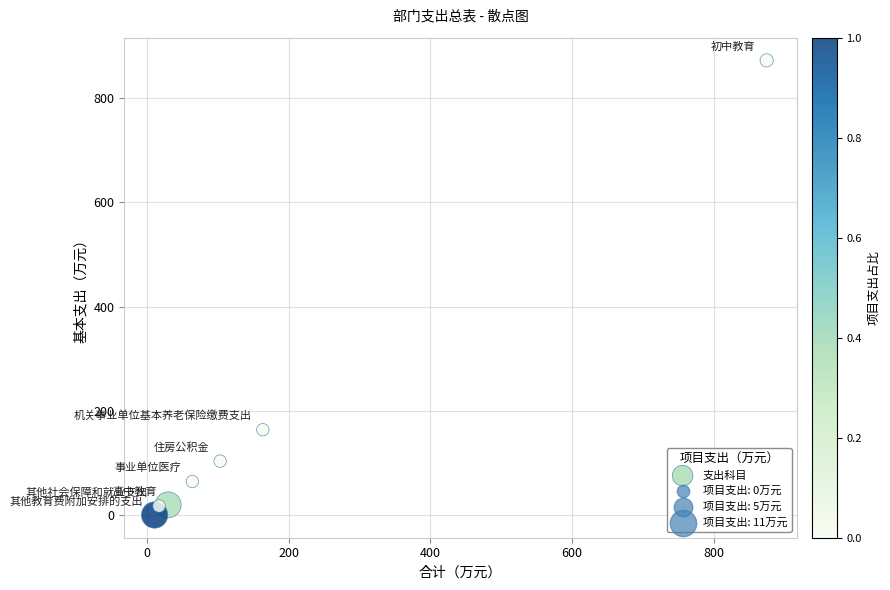

What Y value in the scatter plot is closest to 436?

163.7